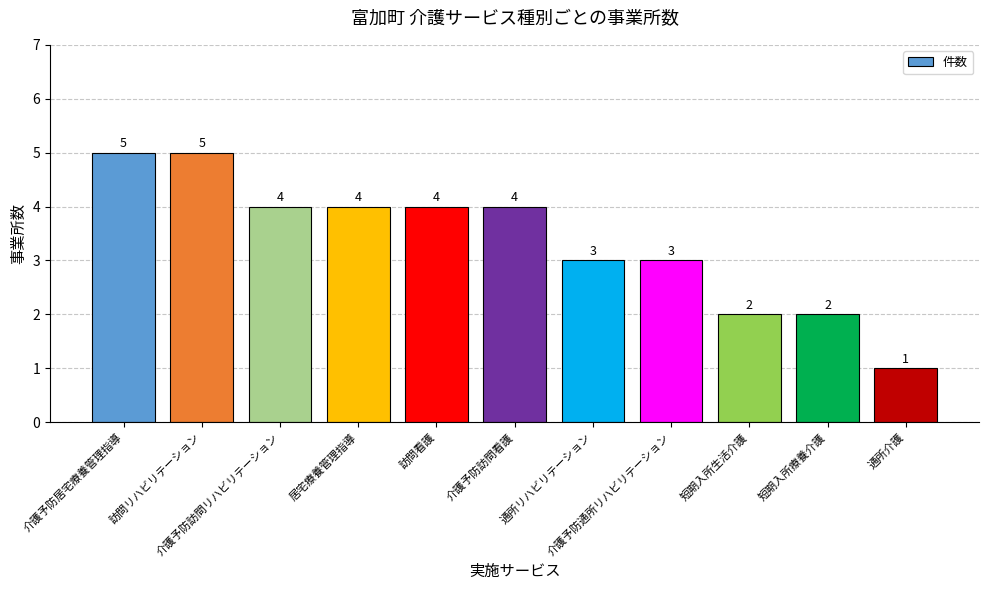

What is the ratio of the value at 通所リハビリテーション to the value at 訪問リハビリテーション?

0.6